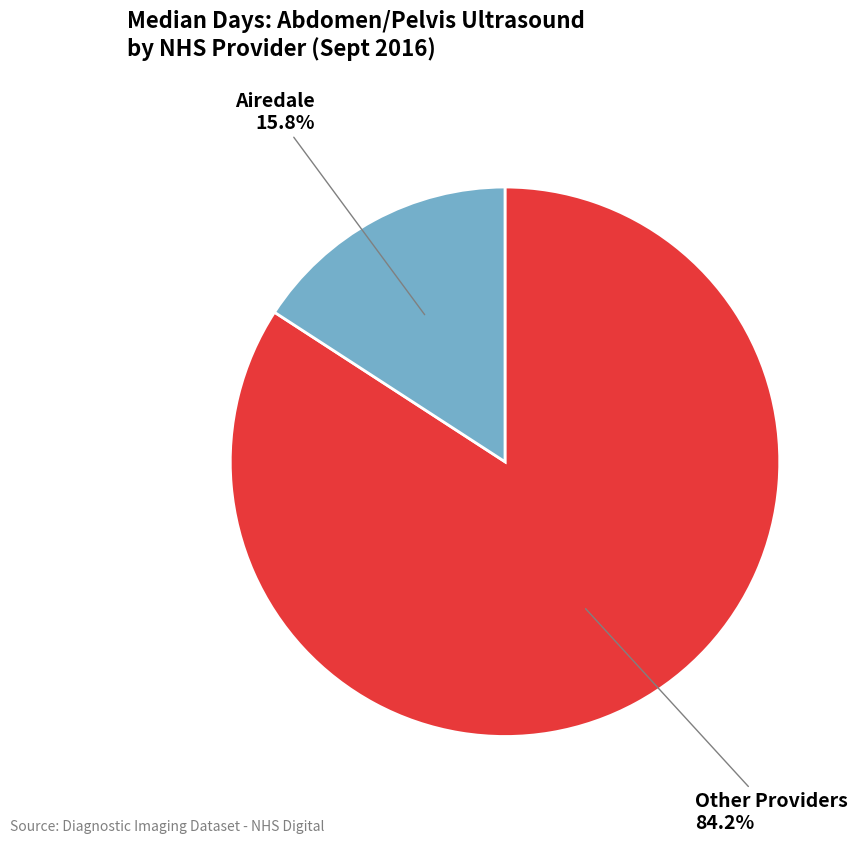

Rank the categories by value from highest to lowest.

Other Providers, Airedale